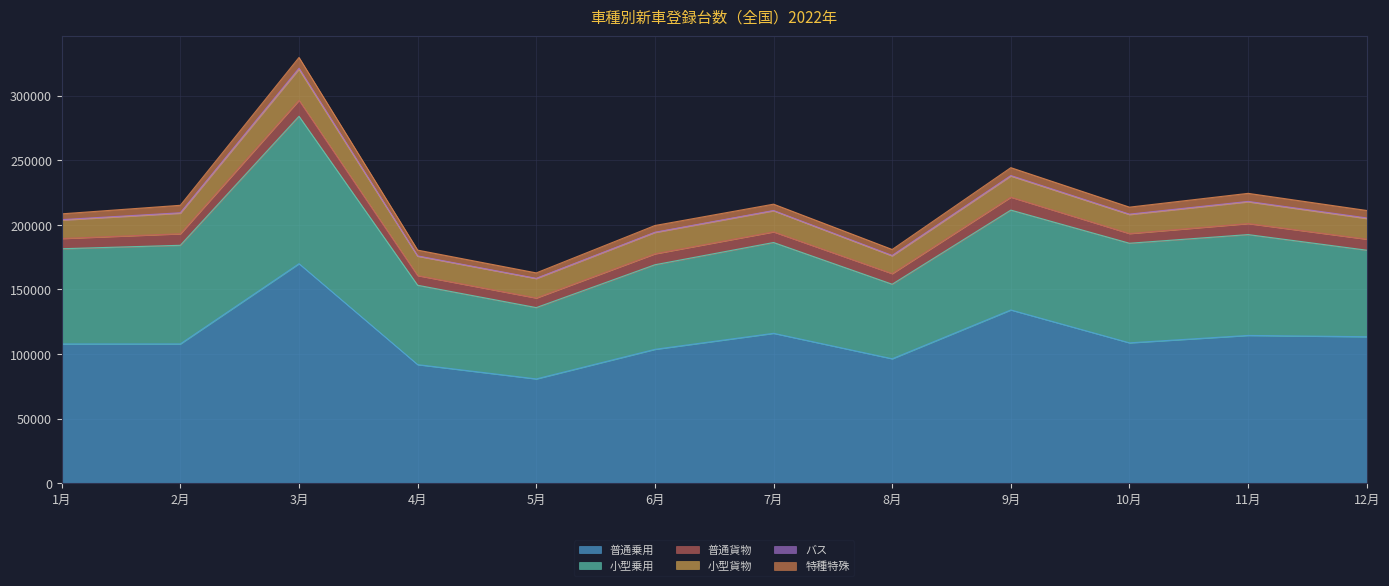

At which category is the sum across all series the highest?

3月